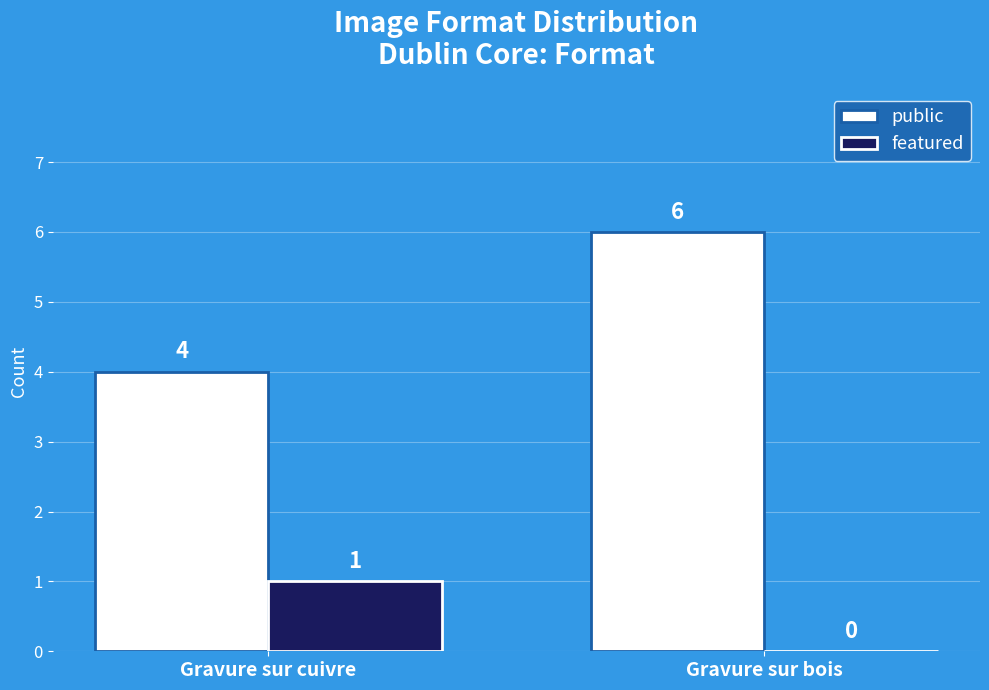

Is the value of public at Gravure sur bois greater than the value of featured at Gravure sur cuivre?

Yes